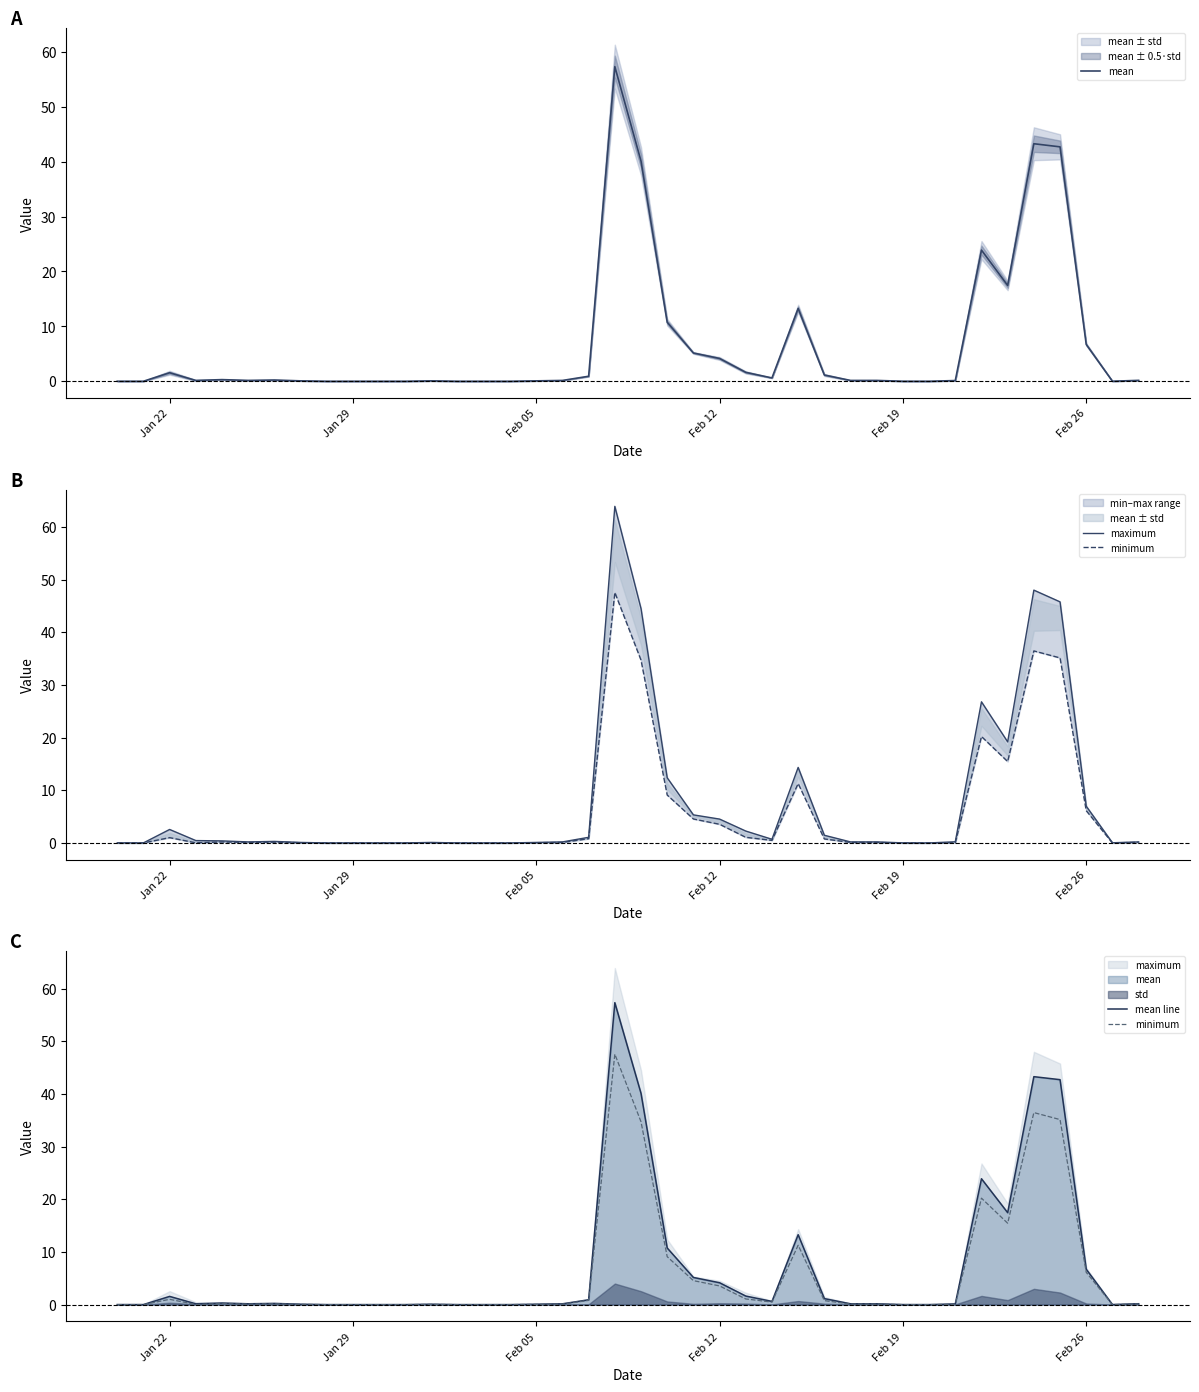

At how many categories does at least one series exceed 1?

15